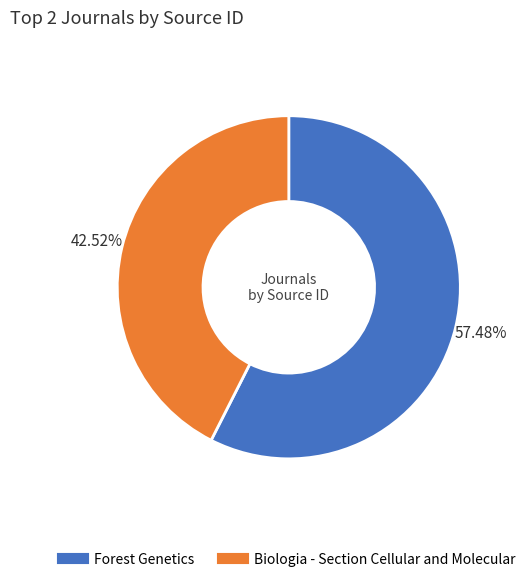

The Forest Genetics slice represents 57% of the pie. True or false?

True